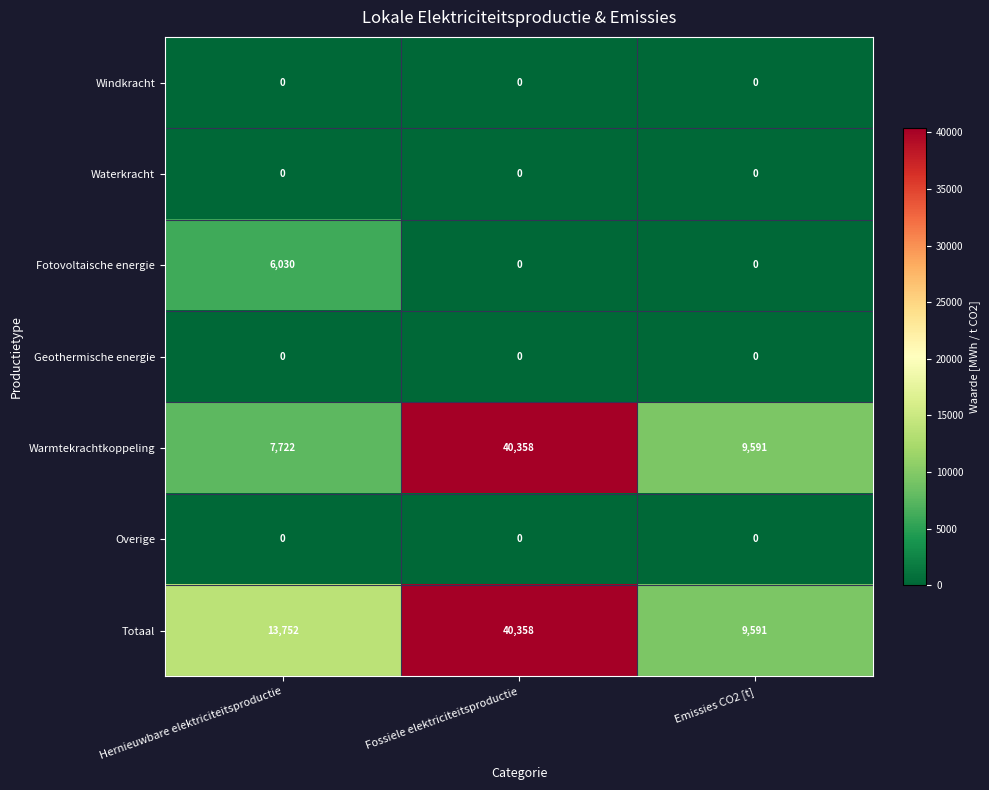

At which category is the sum across all series the highest?

Fossiele elektriciteitsproductie